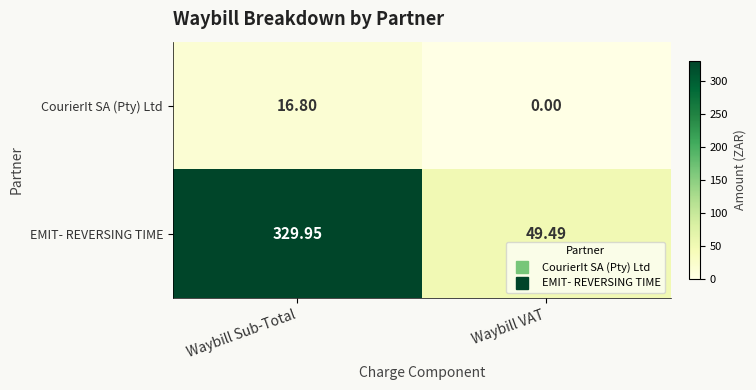

Which category has the lowest value in the EMIT- REVERSING TIME series?

Waybill VAT